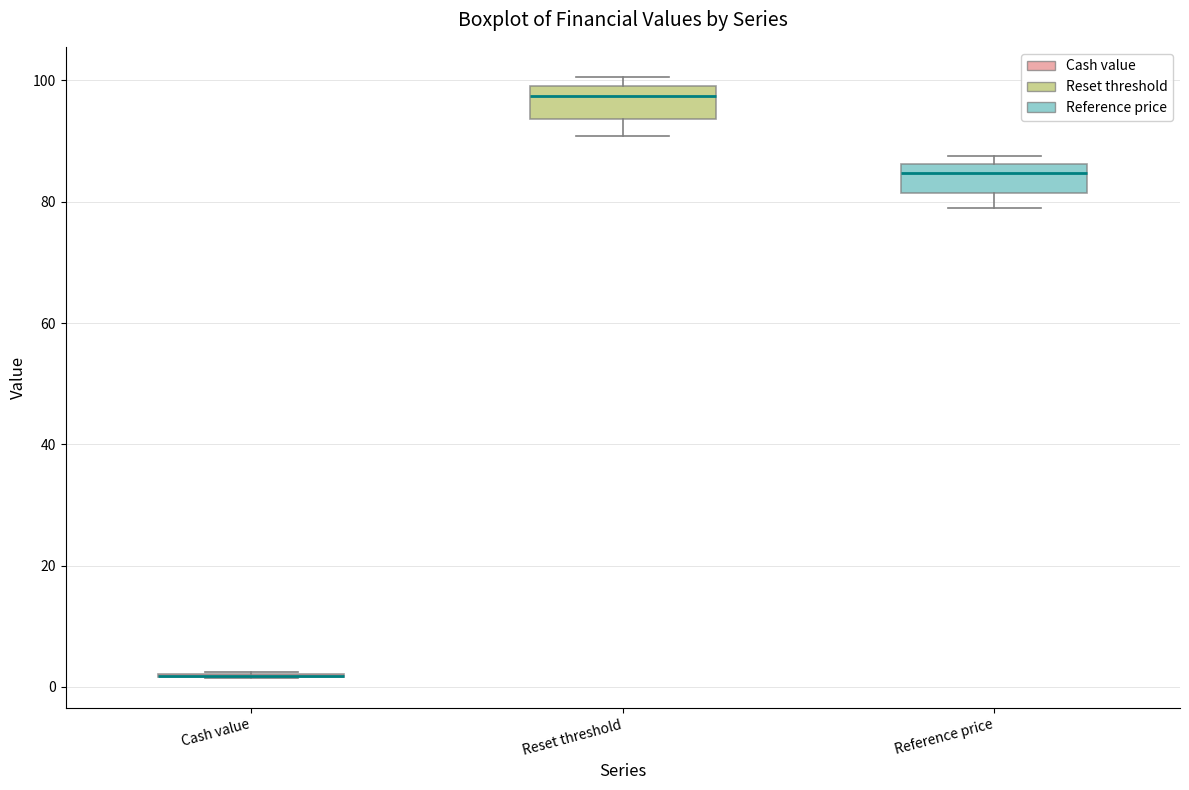

Reading left to right, transcribe this box plot: for each box, give where its median line is, the range the box spans, and where its two whiskers end, as read against the y-axis. The values are not printed on the chart, so give them approximately, as read against the axis.

Cash value: box collapsed to a line at 2, whiskers 2 to 2
Reset threshold: median 98, box 94 to 100, whiskers 90 to 100 (just above the box's upper edge)
Reference price: median 84, box 82 to 86, whiskers 78 to 88